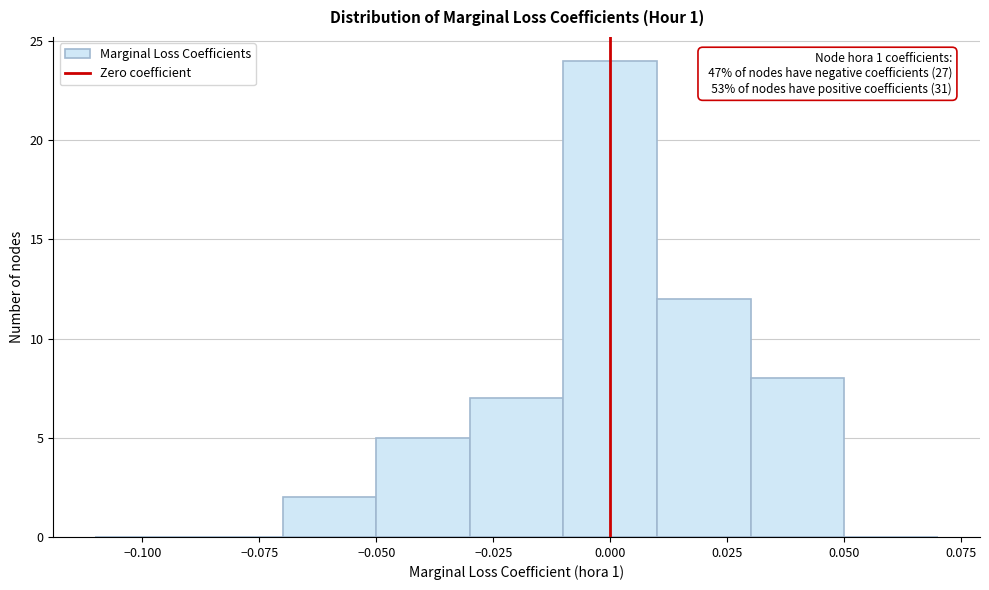

Over which range of the x-axis is the bar tallest?

-0.01 to 0.01